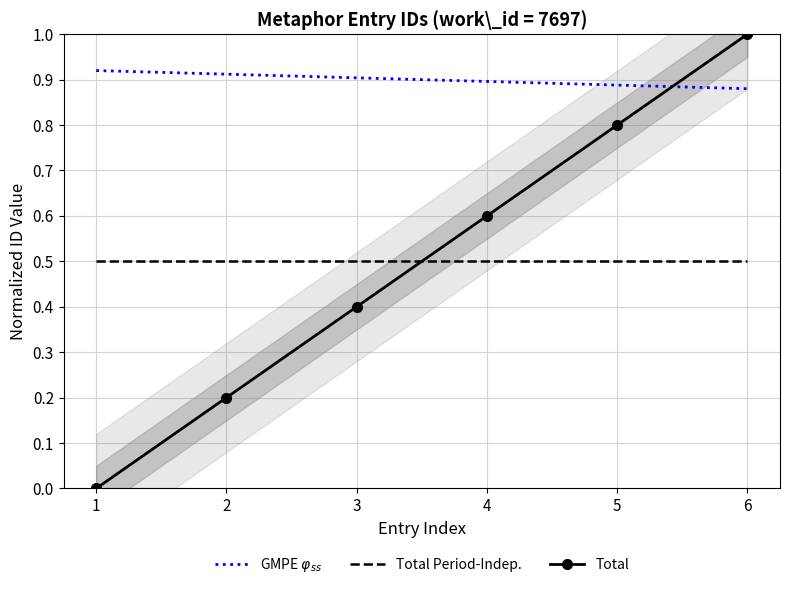

True or false: Total has a value of -0.7 at 1.

False